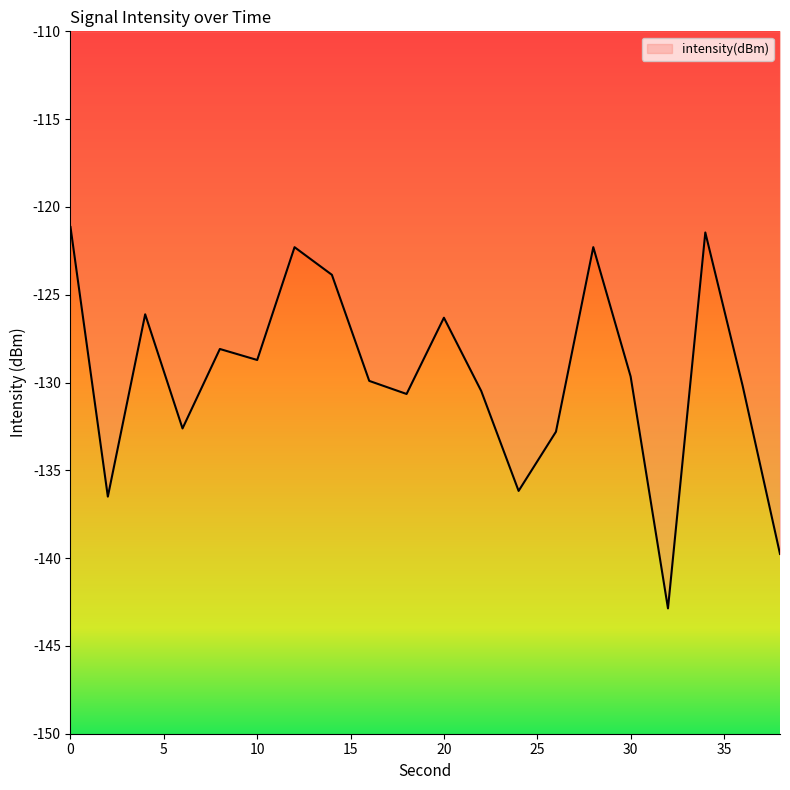

What is the difference between the maximum and minimum values?

21.7